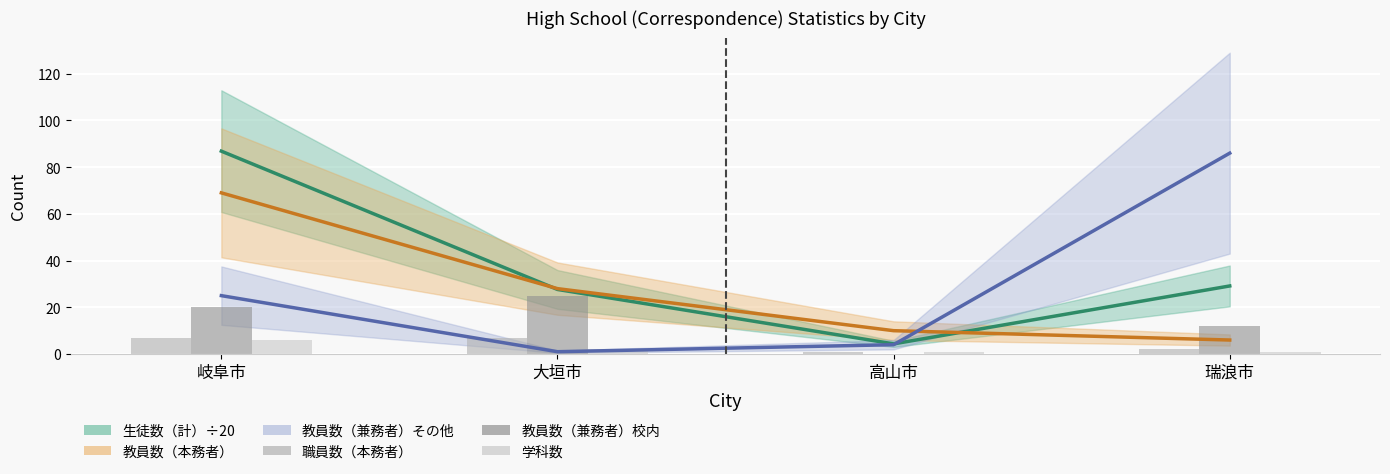

Are the bars horizontal?

No